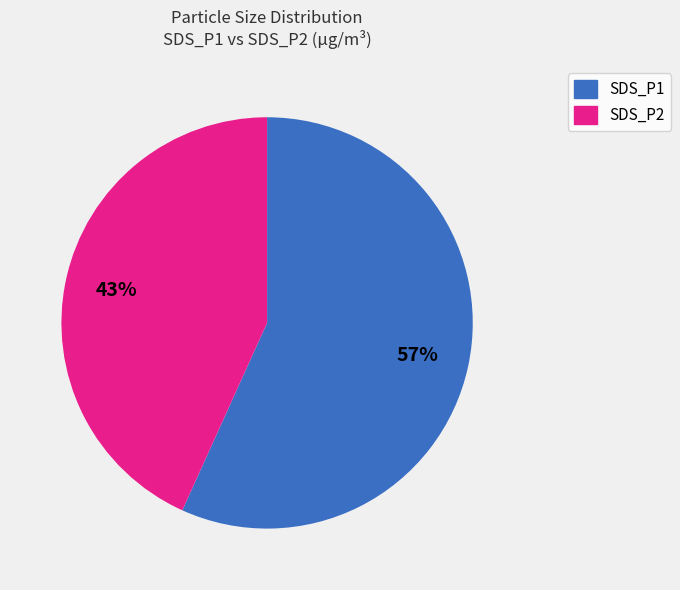

Combined, do SDS_P2 and SDS_P1 account for over 50%?

Yes